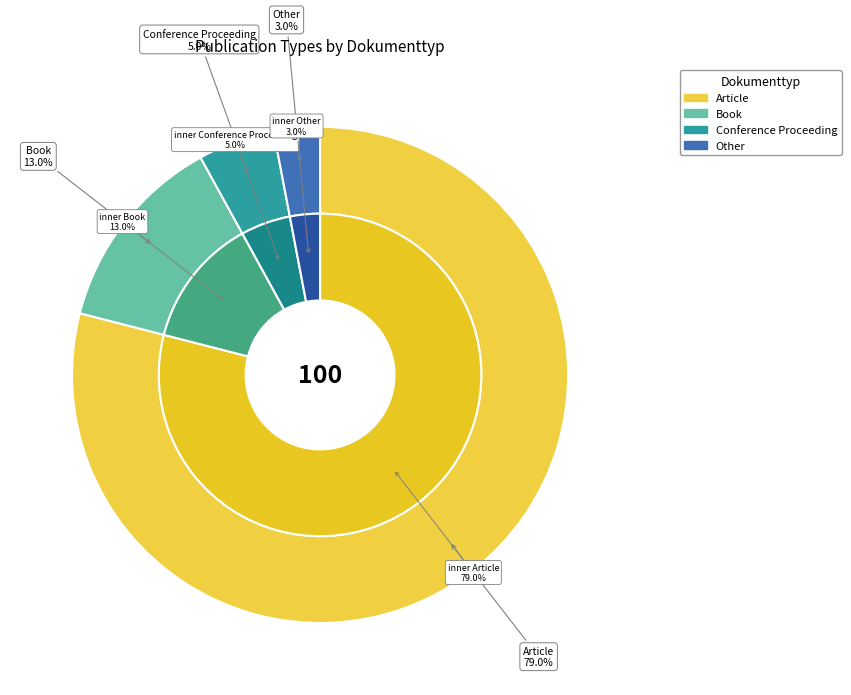

What is the change in value from Article to Book?

-66